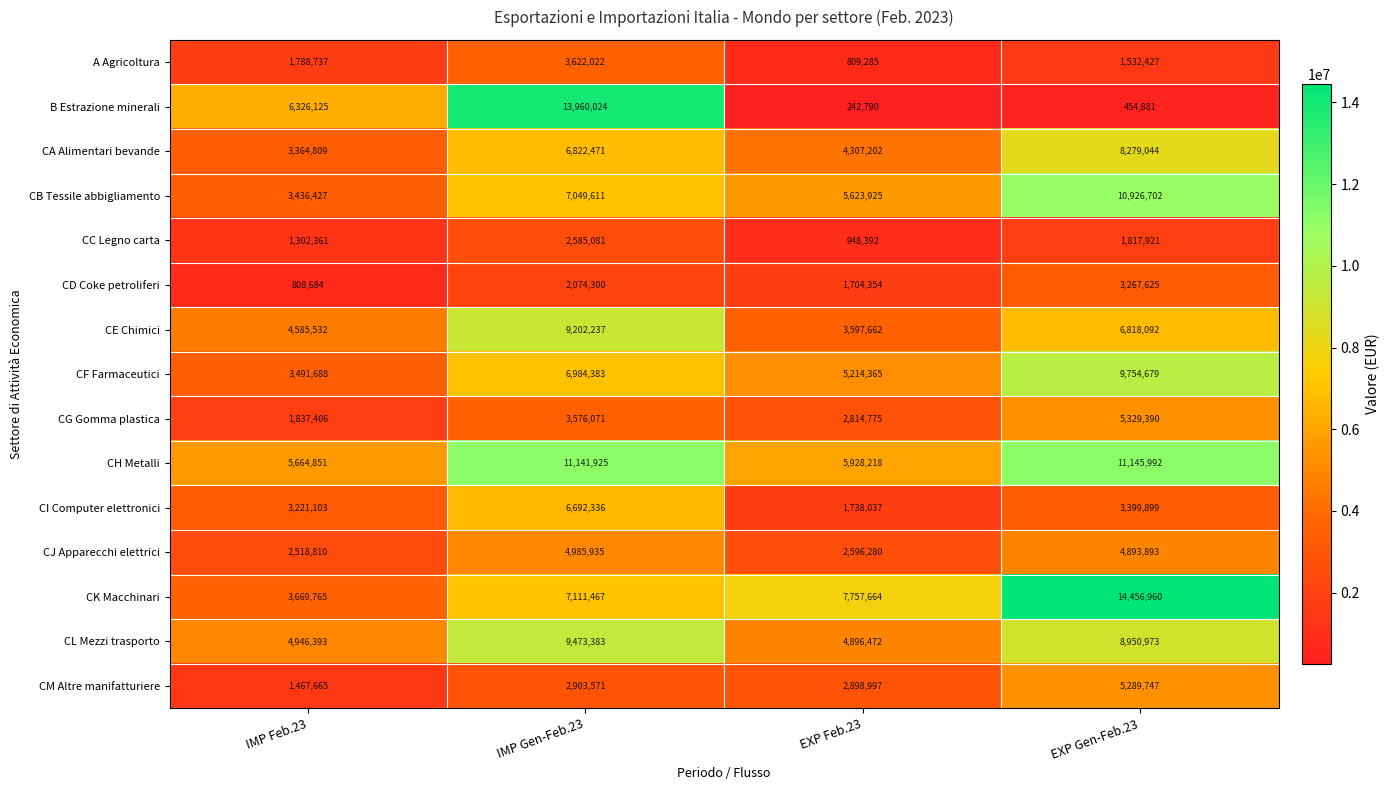

What is the approximate value of CG Gomma plastica at IMP Feb.23?

1837406